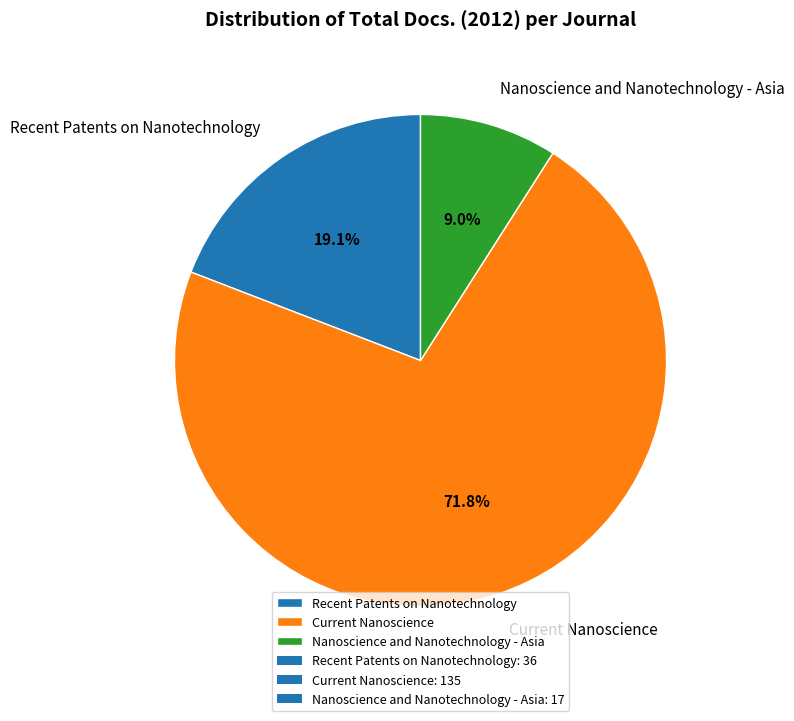

To the nearest percent, what is the average slice percentage?

33%